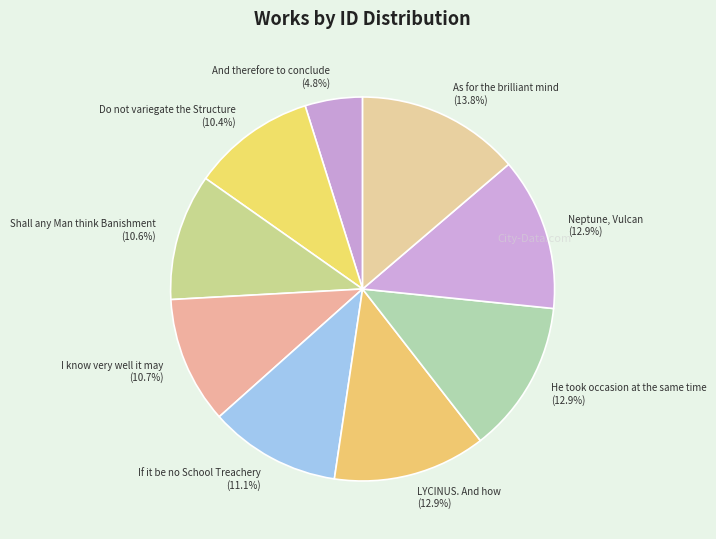

Is there any slice that represents more than half of the pie?

No